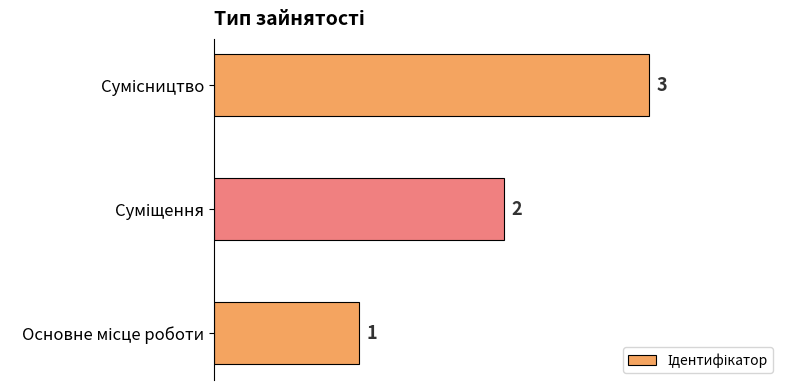

What is the average value?

2